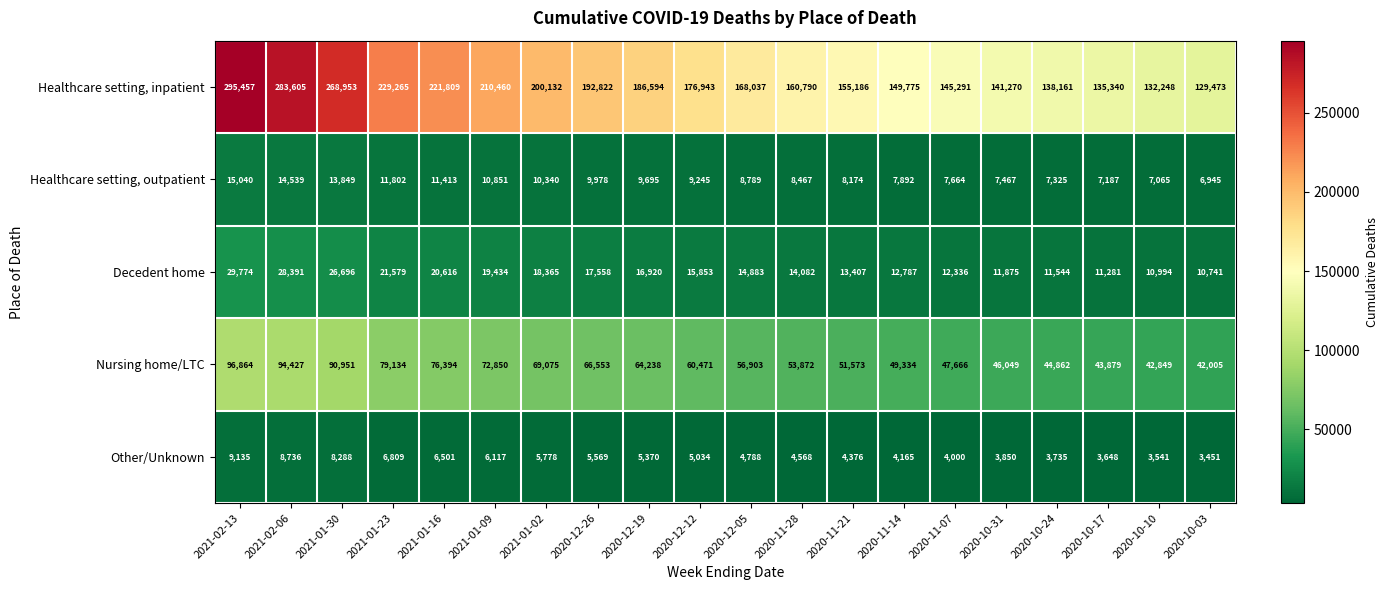

What is the sum of the Healthcare setting, inpatient values at 2020-11-07 and 2021-02-06?

428896